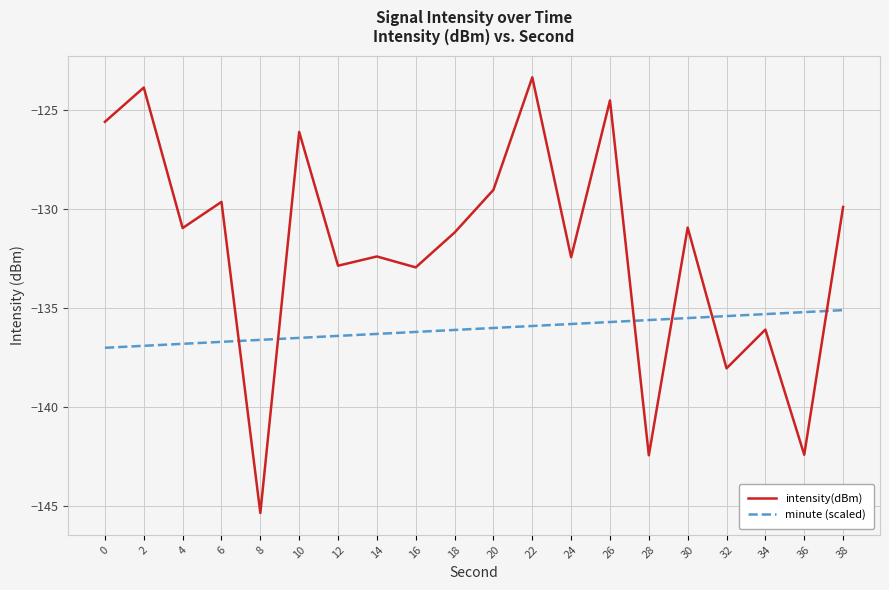

The value of minute (scaled) at 16 is -179.9. True or false?

False